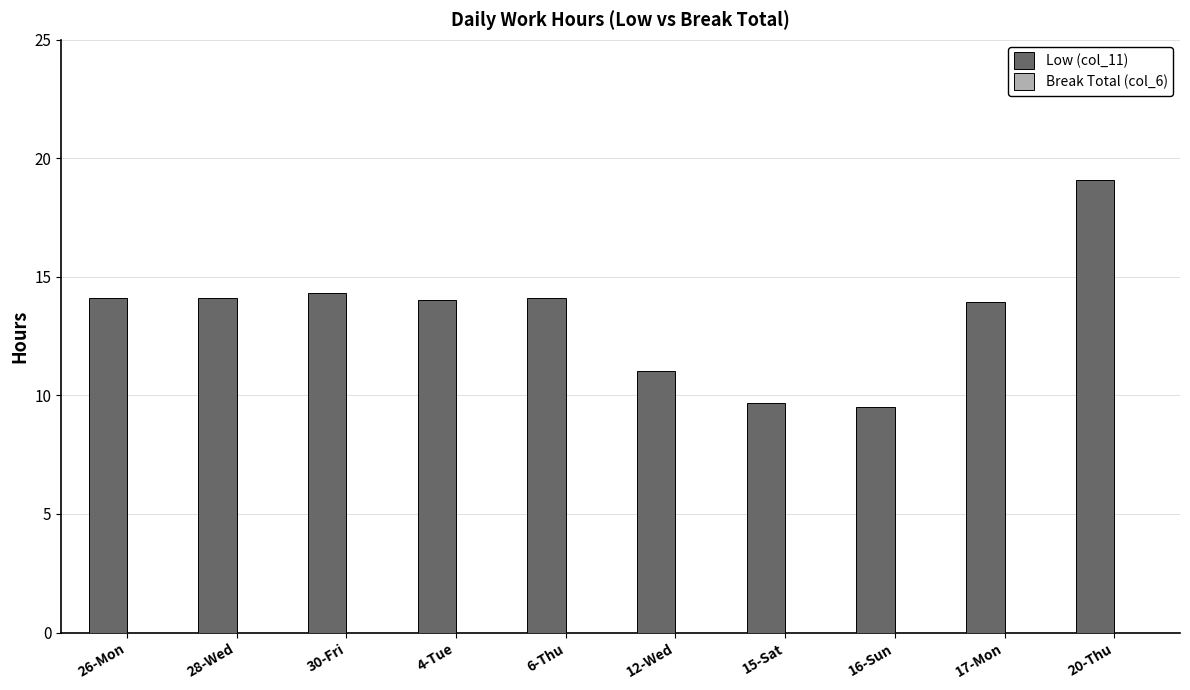

Approximately how many times larger is the value at 28-Wed compared to 17-Mon?

1.0